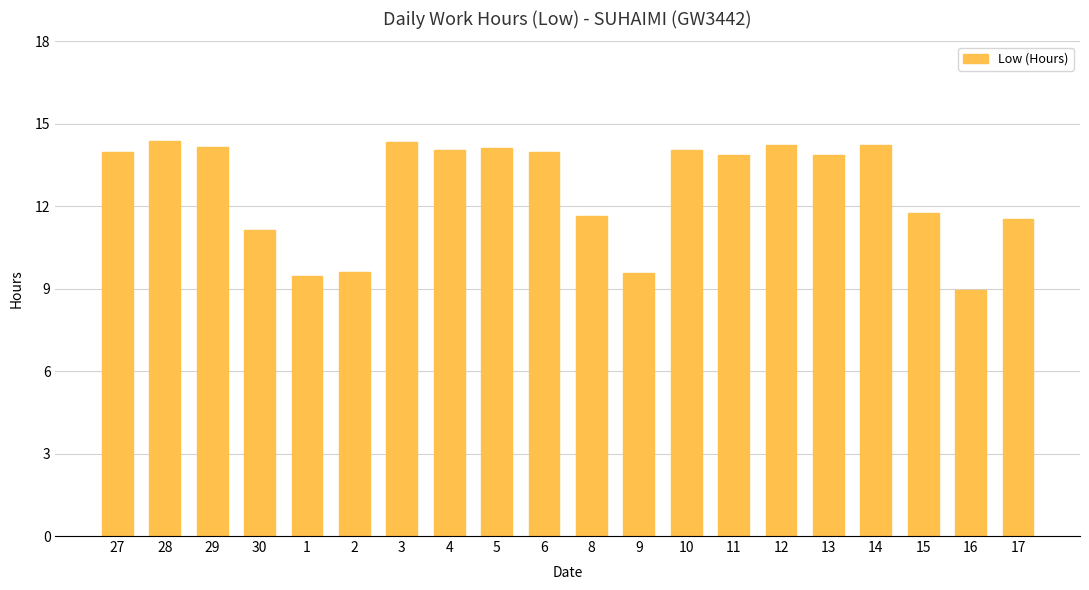

Which category has the lowest value across all series?

16